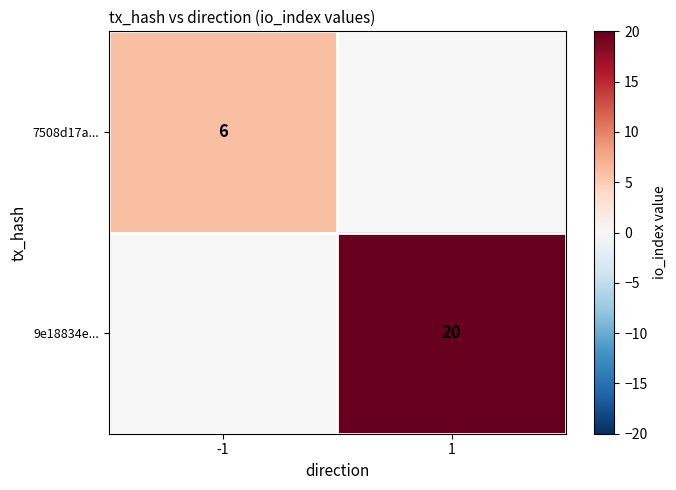

True or false: 7508d17a... has a value of 6 at -1.

True